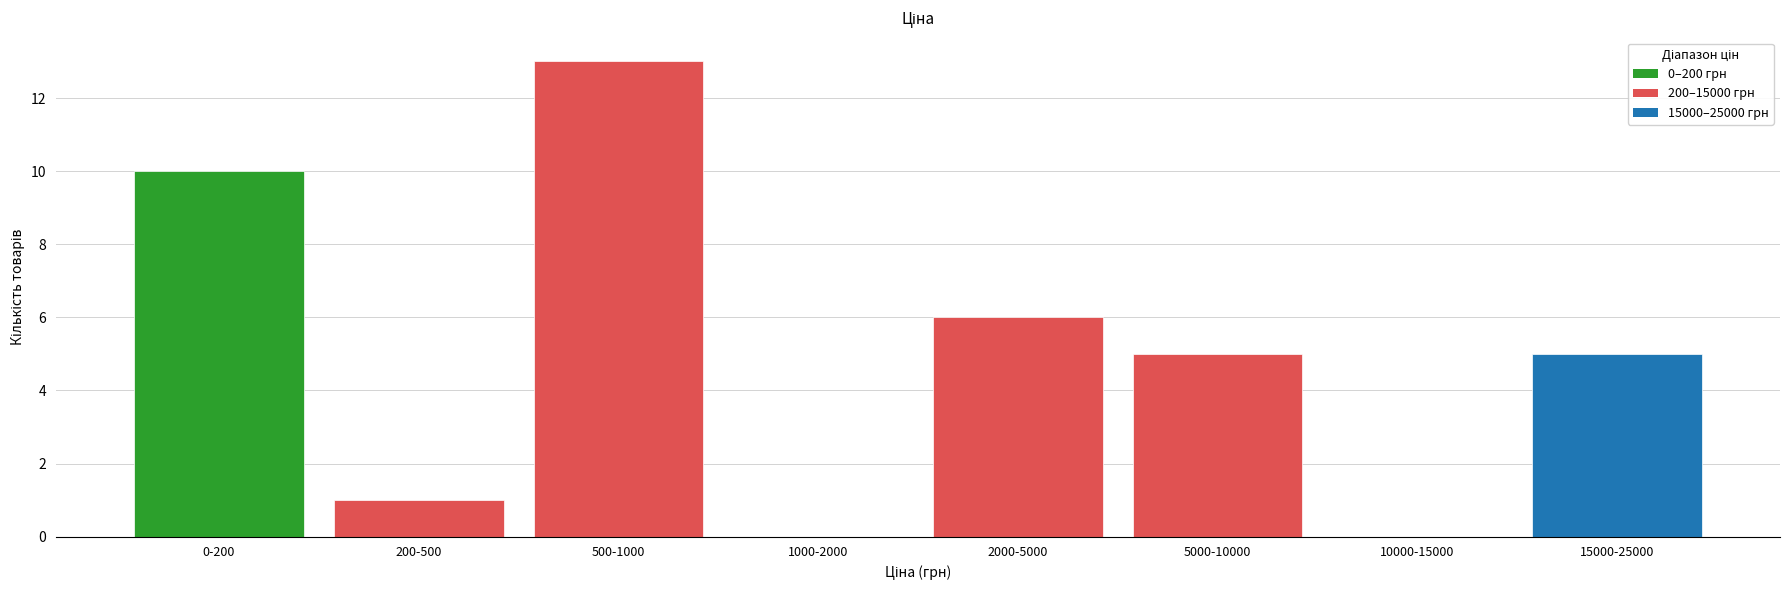

Reading left to right, transcribe all the data shown in this chart.

0-200=10	200-500=1	500-1000=13	1000-2000=0	2000-5000=6	5000-10000=5	10000-15000=0	15000-25000=5